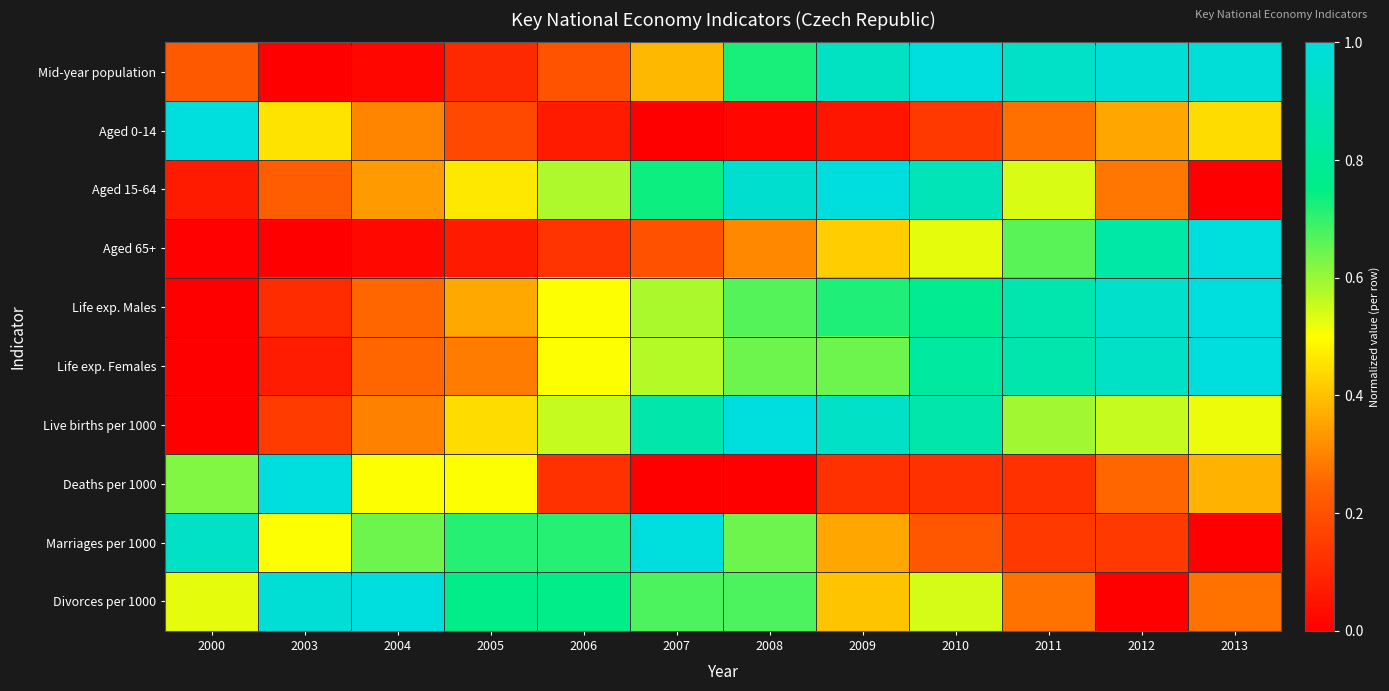

Reading left to right, extract all data points from this chart.

Mid-year population: 2000=0.2	2003=0.0	2004=0.0	2005=0.1	2006=0.2	2007=0.4	2008=0.7	2009=0.9	2010=1.0	2011=0.9	2012=1.0	2013=1.0
Aged 0-14: 2000=1.0	2003=0.5	2004=0.3	2005=0.2	2006=0.1	2007=0.0	2008=0.0	2009=0.1	2010=0.1	2011=0.3	2012=0.4	2013=0.4
Aged 15-64: 2000=0.1	2003=0.2	2004=0.3	2005=0.5	2006=0.6	2007=0.7	2008=1.0	2009=1.0	2010=0.9	2011=0.5	2012=0.3	2013=0.0
Aged 65+: 2000=0.0	2003=0.0	2004=0.0	2005=0.1	2006=0.1	2007=0.2	2008=0.3	2009=0.4	2010=0.5	2011=0.7	2012=0.8	2013=1.0
Life exp. Males: 2000=0.0	2003=0.1	2004=0.3	2005=0.4	2006=0.5	2007=0.6	2008=0.7	2009=0.7	2010=0.8	2011=0.9	2012=0.9	2013=1.0
Life exp. Females: 2000=0.0	2003=0.1	2004=0.3	2005=0.3	2006=0.5	2007=0.6	2008=0.6	2009=0.6	2010=0.8	2011=0.9	2012=0.9	2013=1.0
Live births per 1000: 2000=0.0	2003=0.1	2004=0.3	2005=0.4	2006=0.6	2007=0.9	2008=1.0	2009=0.9	2010=0.9	2011=0.6	2012=0.6	2013=0.5
Deaths per 1000: 2000=0.6	2003=1.0	2004=0.5	2005=0.5	2006=0.1	2007=0.0	2008=0.0	2009=0.1	2010=0.1	2011=0.1	2012=0.3	2013=0.4
Marriages per 1000: 2000=0.9	2003=0.5	2004=0.6	2005=0.7	2006=0.7	2007=1.0	2008=0.6	2009=0.4	2010=0.2	2011=0.1	2012=0.1	2013=0.0
Divorces per 1000: 2000=0.5	2003=1.0	2004=1.0	2005=0.8	2006=0.8	2007=0.7	2008=0.7	2009=0.4	2010=0.5	2011=0.3	2012=0.0	2013=0.3